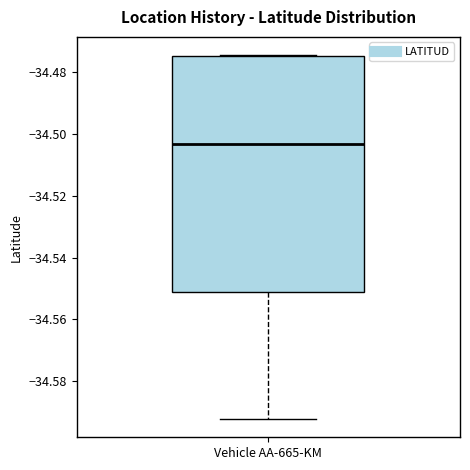

Where is the upper edge of the box for Vehicle AA-665-KM on the y-axis? The values are not printed on the chart, so give them approximately, as read against the axis.

-34.474